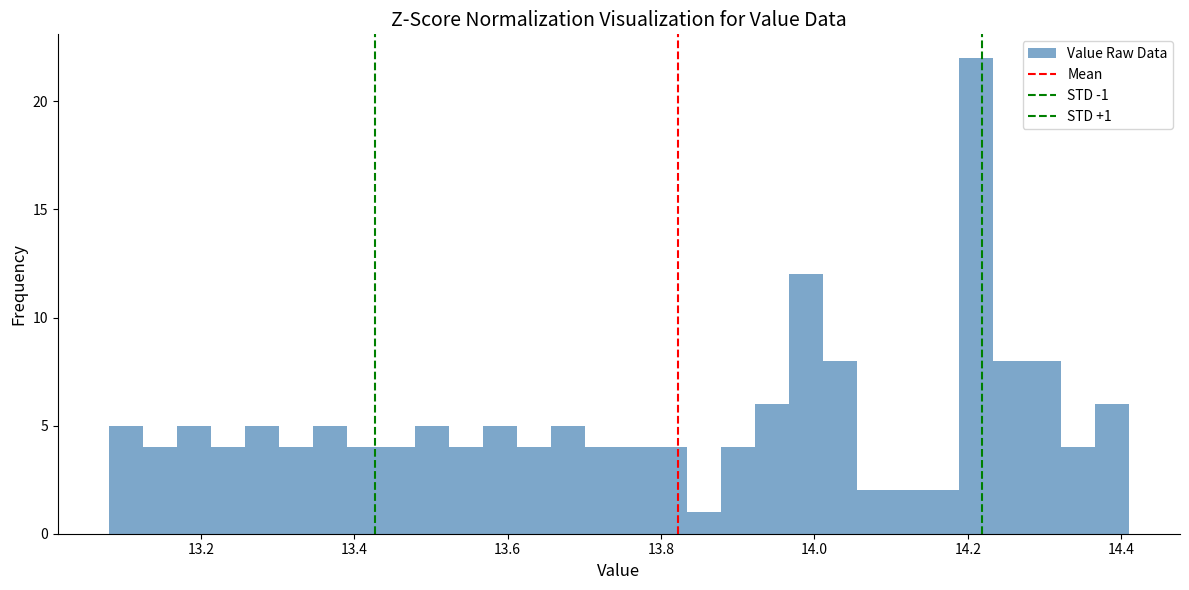

Read against the x-axis, roughly where is the centre of the tallest bar?

14.22